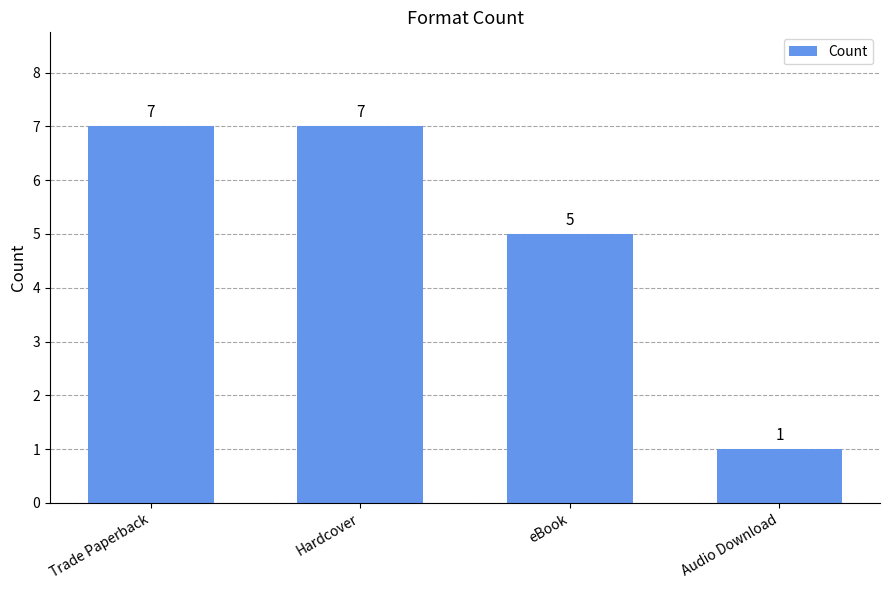

Are the bars horizontal?

No